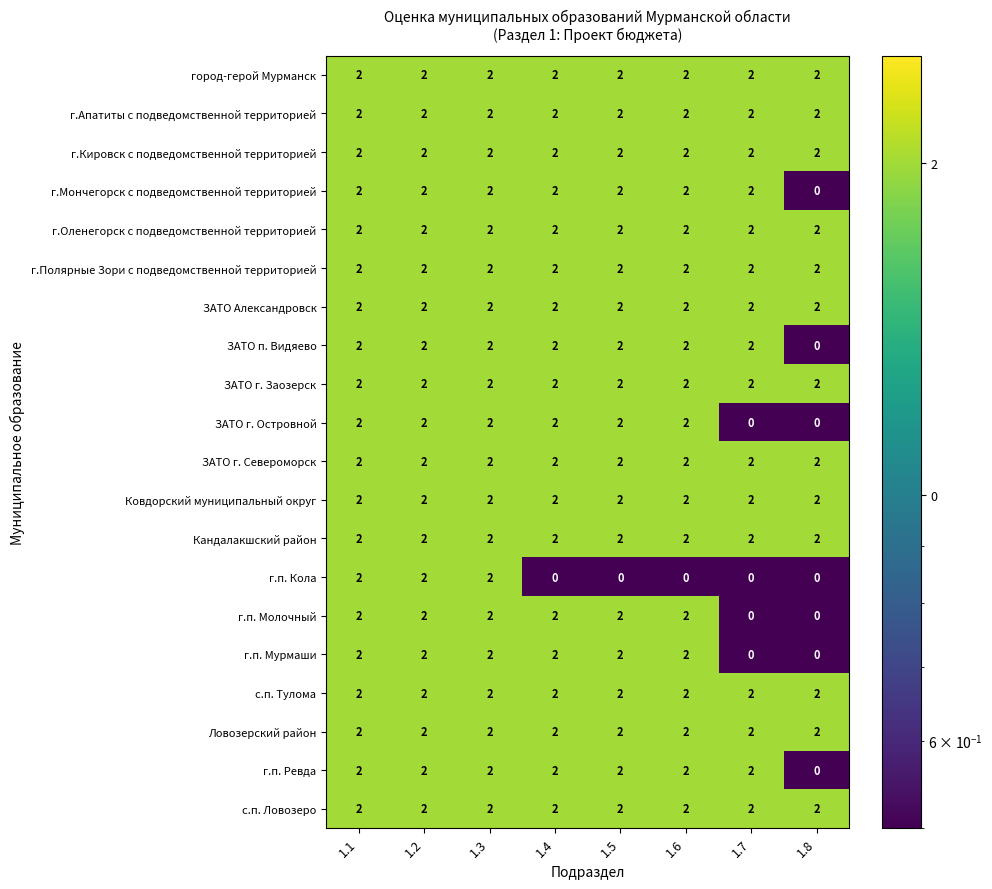

The value of г.п. Мурмаши at 1.3 is 3. True or false?

False